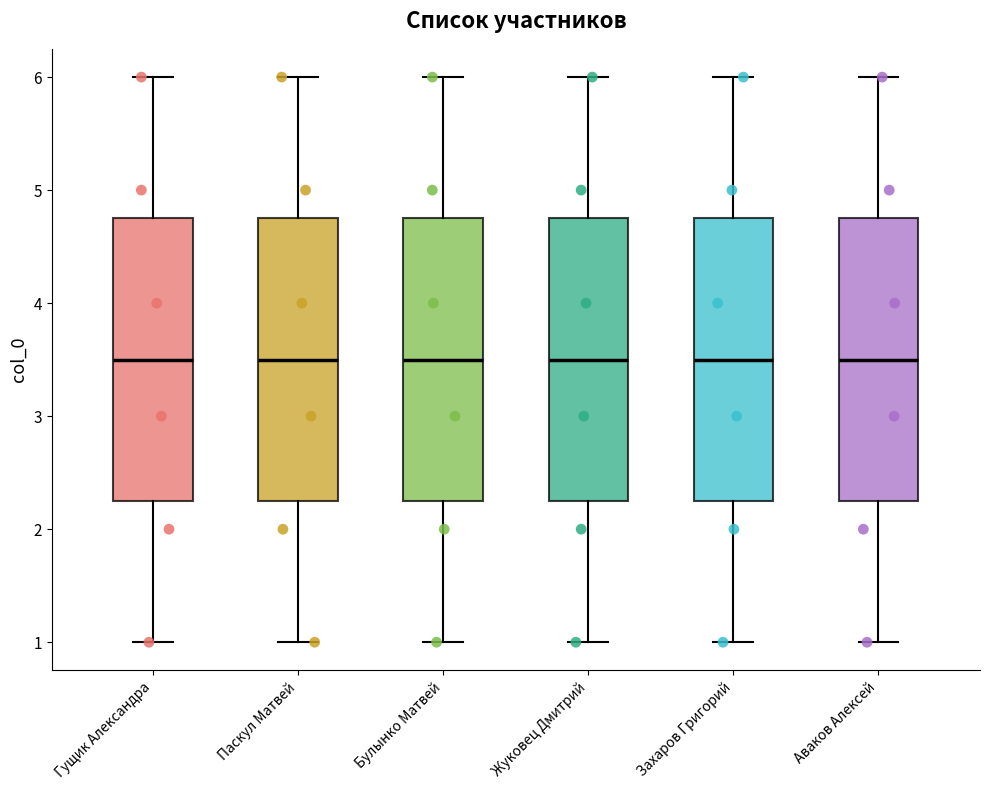

Reading left to right, transcribe this box plot: for each box, give where its median line is, the range the box spans, and where its two whiskers end, as read against the y-axis. The values are not printed on the chart, so give them approximately, as read against the axis.

Гущик Александра: median 3.5, box 2.3 to 4.8, whiskers 1.0 to 6.0
Паскул Матвей: median 3.5, box 2.3 to 4.8, whiskers 1.0 to 6.0
Булынко Матвей: median 3.5, box 2.3 to 4.8, whiskers 1.0 to 6.0
Жуковец Дмитрий: median 3.5, box 2.3 to 4.8, whiskers 1.0 to 6.0
Захаров Григорий: median 3.5, box 2.3 to 4.8, whiskers 1.0 to 6.0
Аваков Алексей: median 3.5, box 2.3 to 4.8, whiskers 1.0 to 6.0